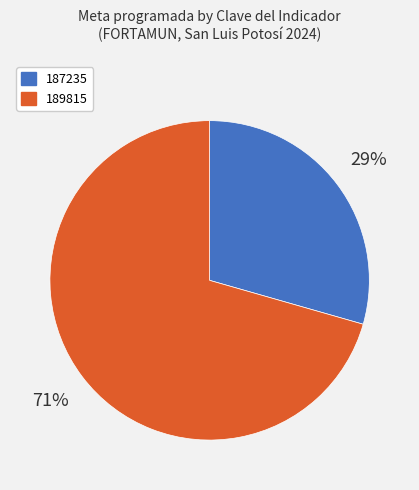

To the nearest percent, what portion does 189815 represent?

71%